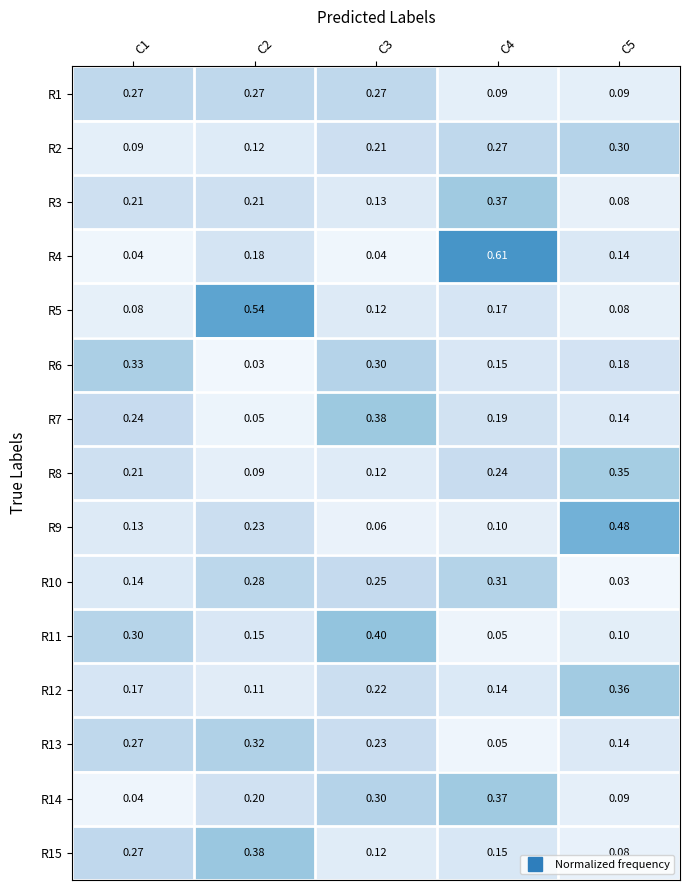

How many categories are shown in the chart?

5